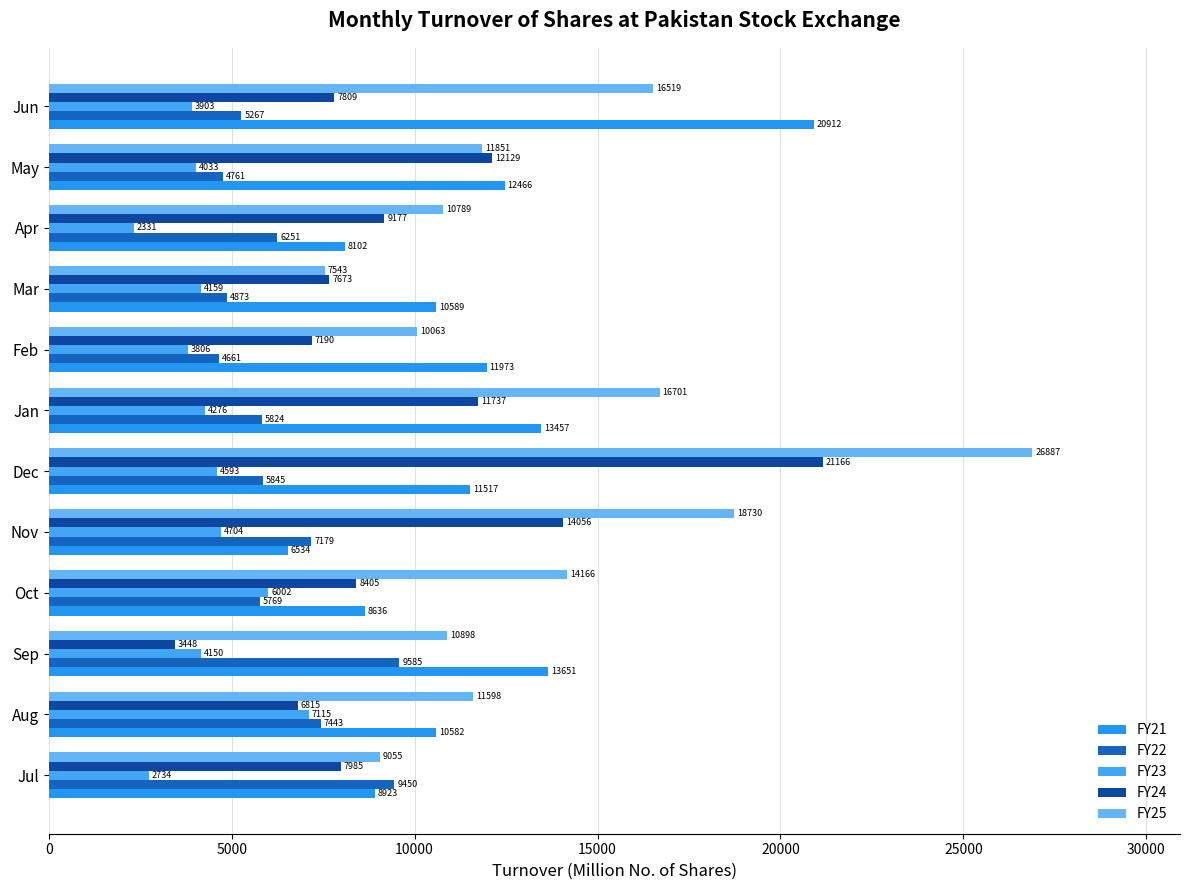

How many values in the FY21 series are below 11516?

6